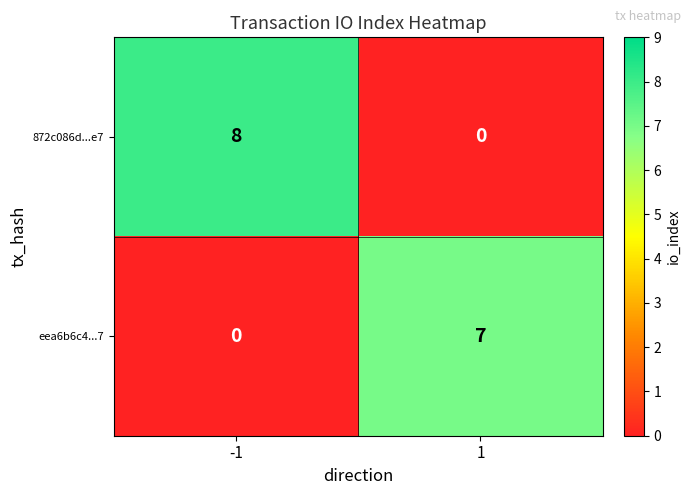

At which category is the sum across all series the highest?

-1